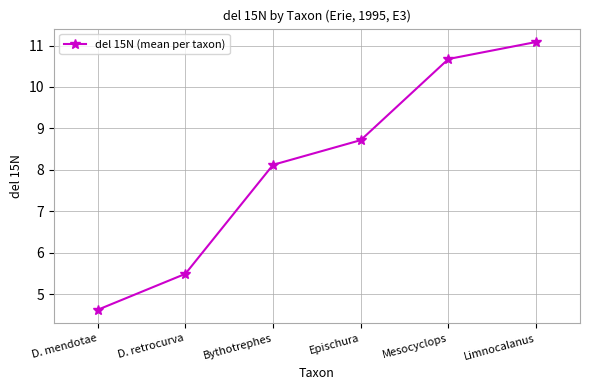

Approximately how many times larger is the value at Epischura compared to Mesocyclops?

0.8